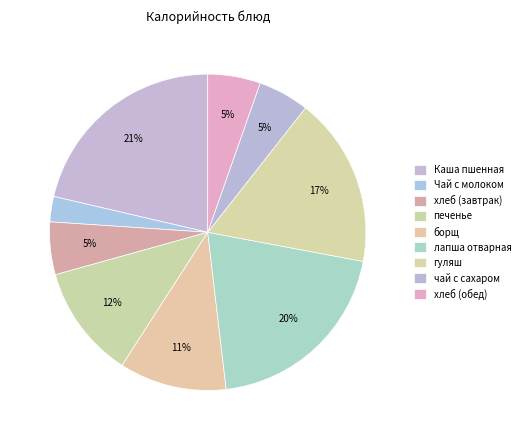

True or false: хлеб (обед) accounts for 5% of the total.

True